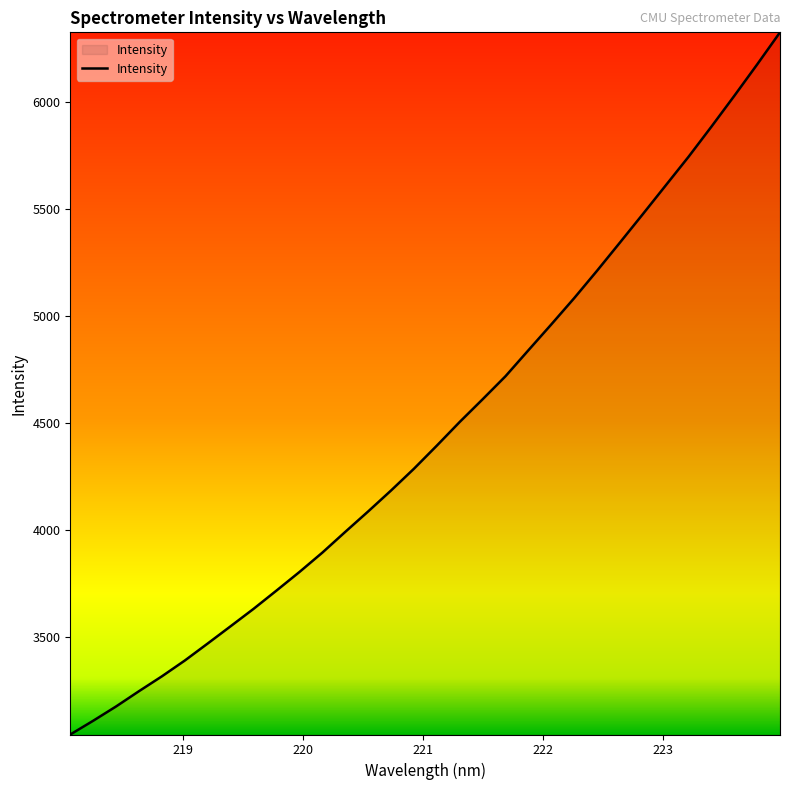

Does the chart display data point markers on the line(s)?

No